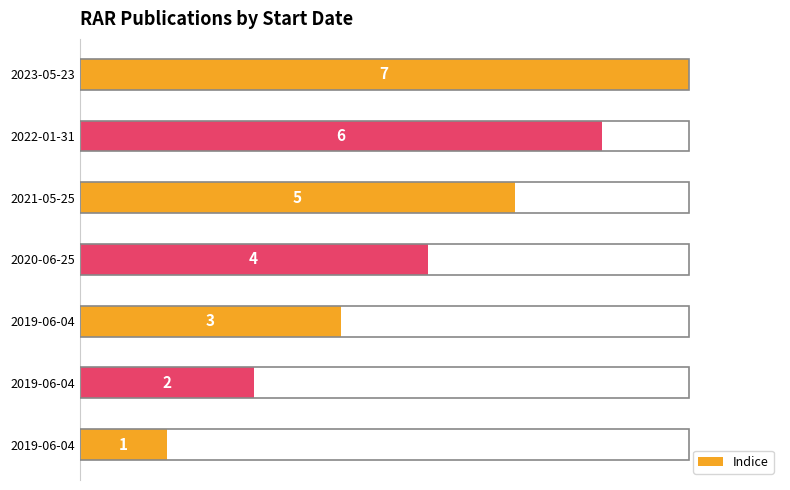

Are the bars horizontal?

Yes